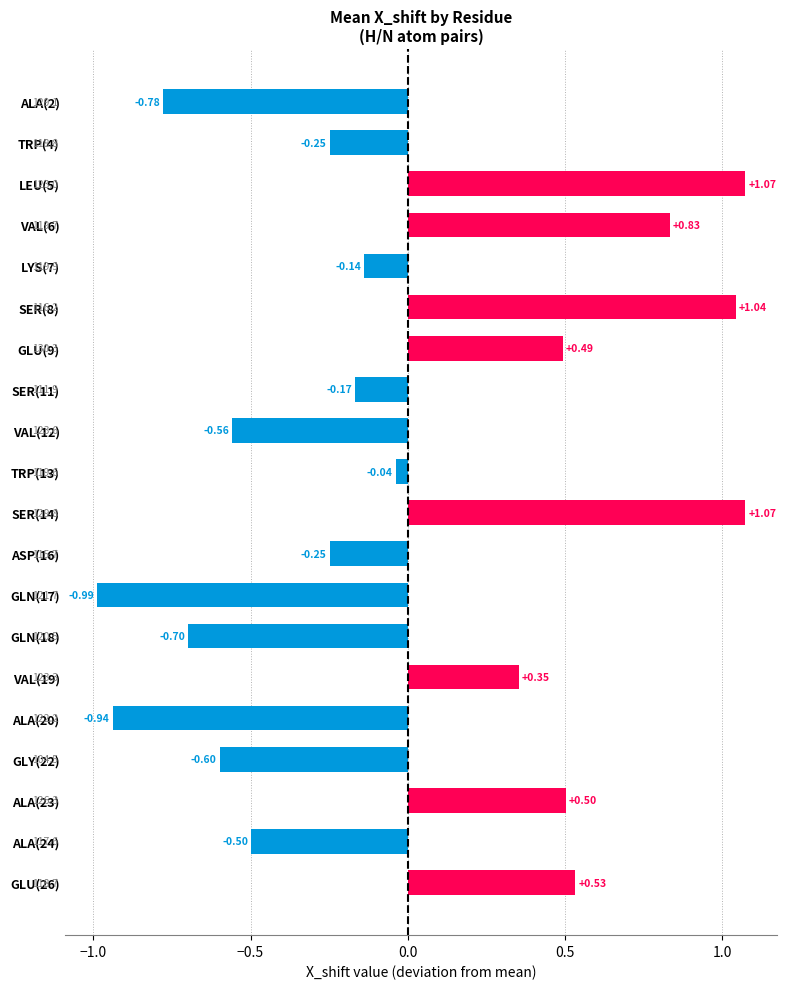

What is the change in value from LEU(5) to VAL(19)?

-0.7